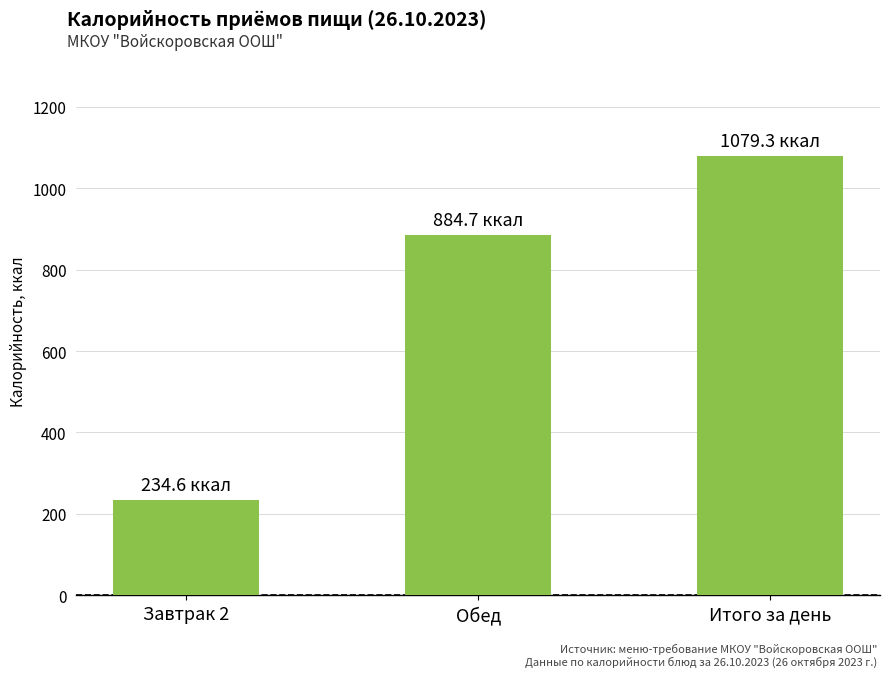

List the labels in order of value, largest first.

Итого за день, Обед, Завтрак 2